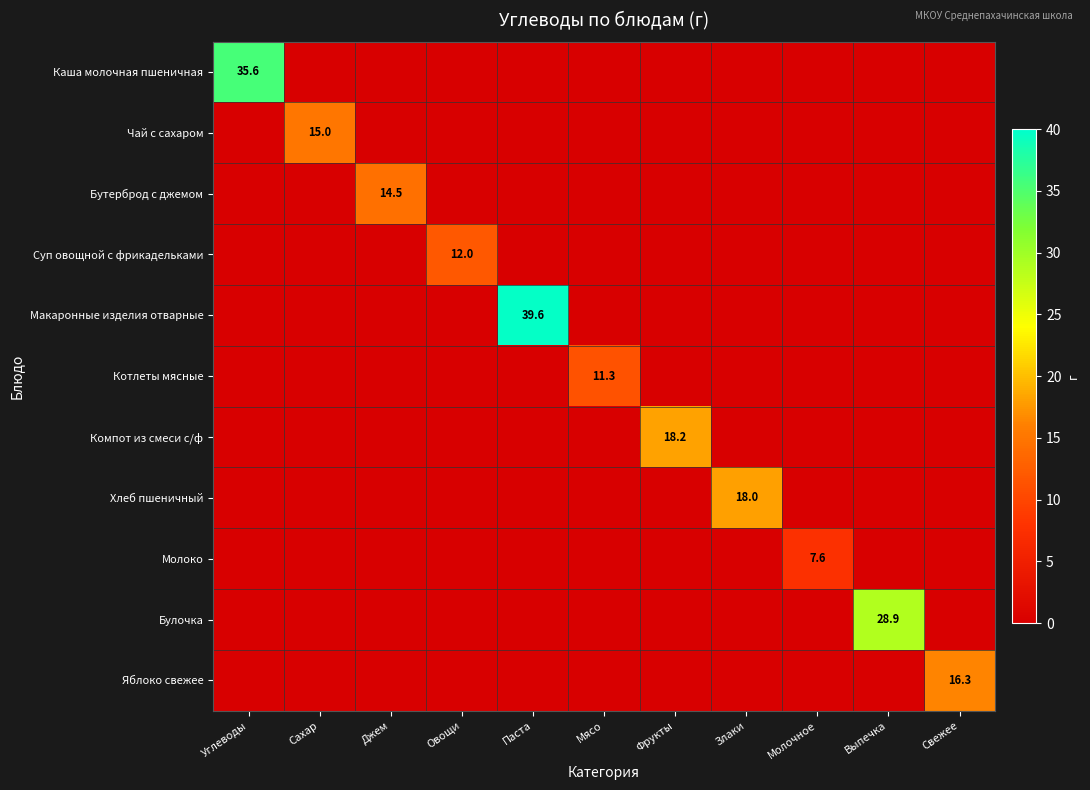

What is the average value of the Котлеты мясные series?

1.0